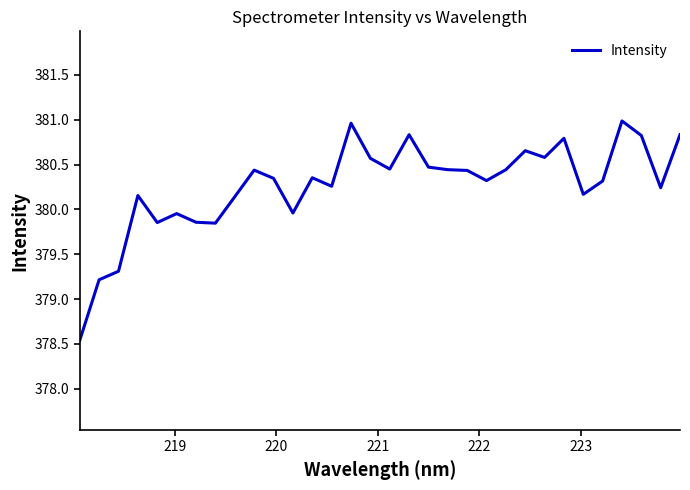

How many values are below 380?

8